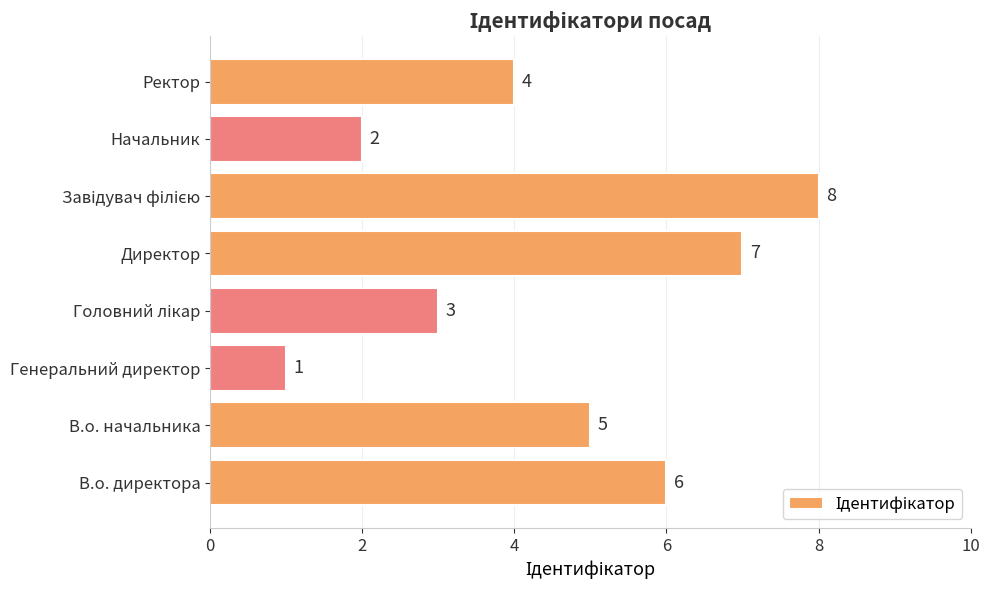

Are the bars grouped side by side (vs. stacked)?

No